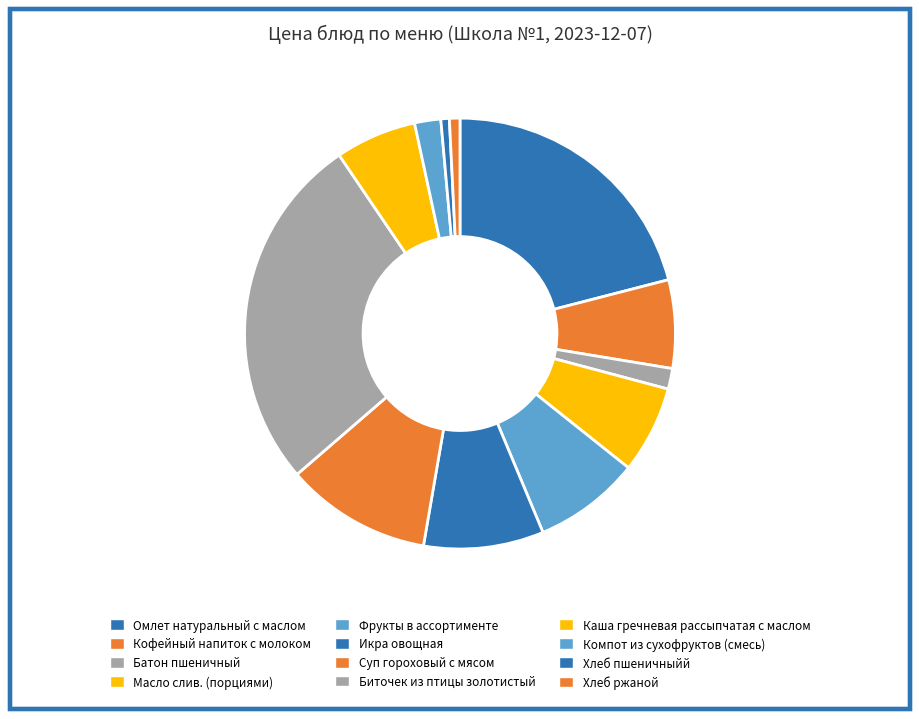

What is the smallest slice in the pie chart?

Хлеб пшеничныйй